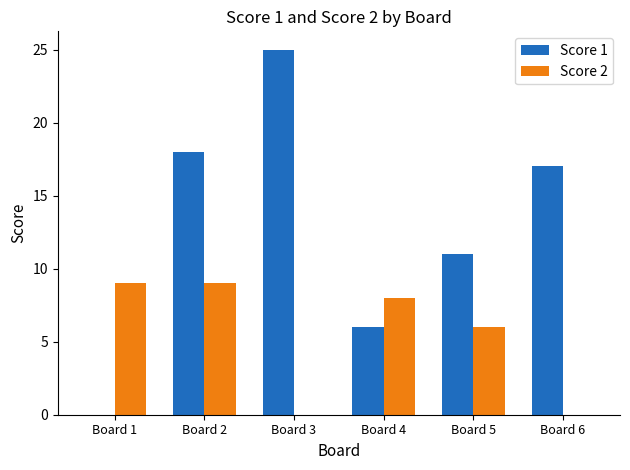

How many values in Score 1 are above zero?

5